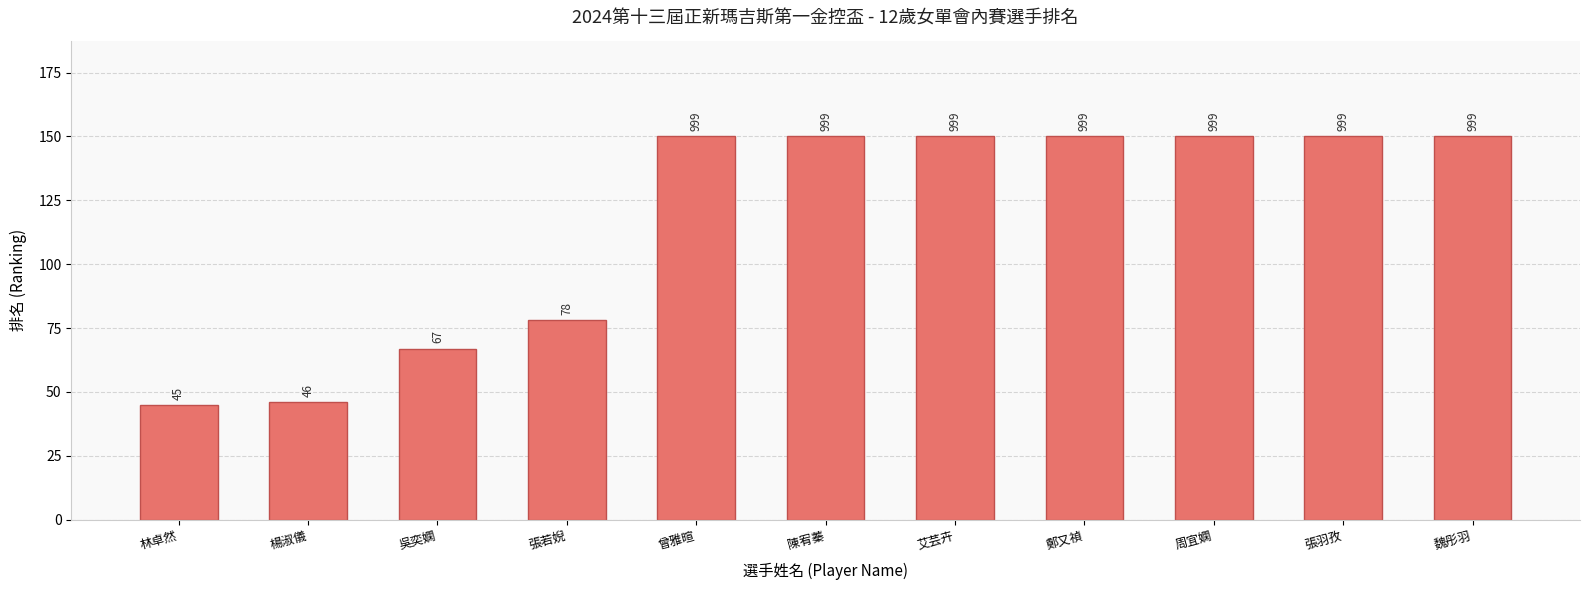

True or false: the data shows 67 at 吳奕嫻.

True